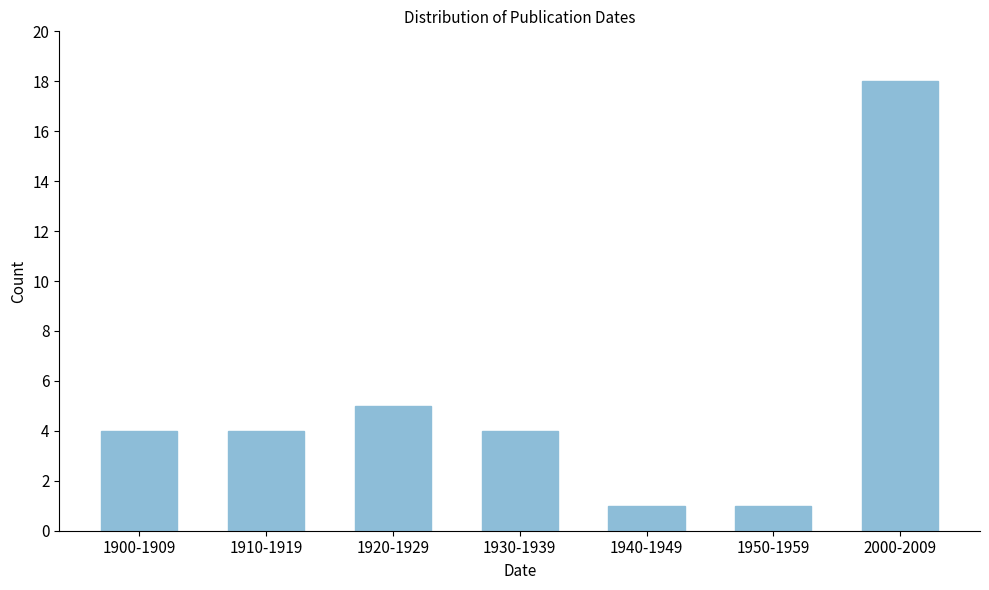

Reading right to left, extract all data points from this chart.

2000-2009=18	1950-1959=1	1940-1949=1	1930-1939=4	1920-1929=5	1910-1919=4	1900-1909=4